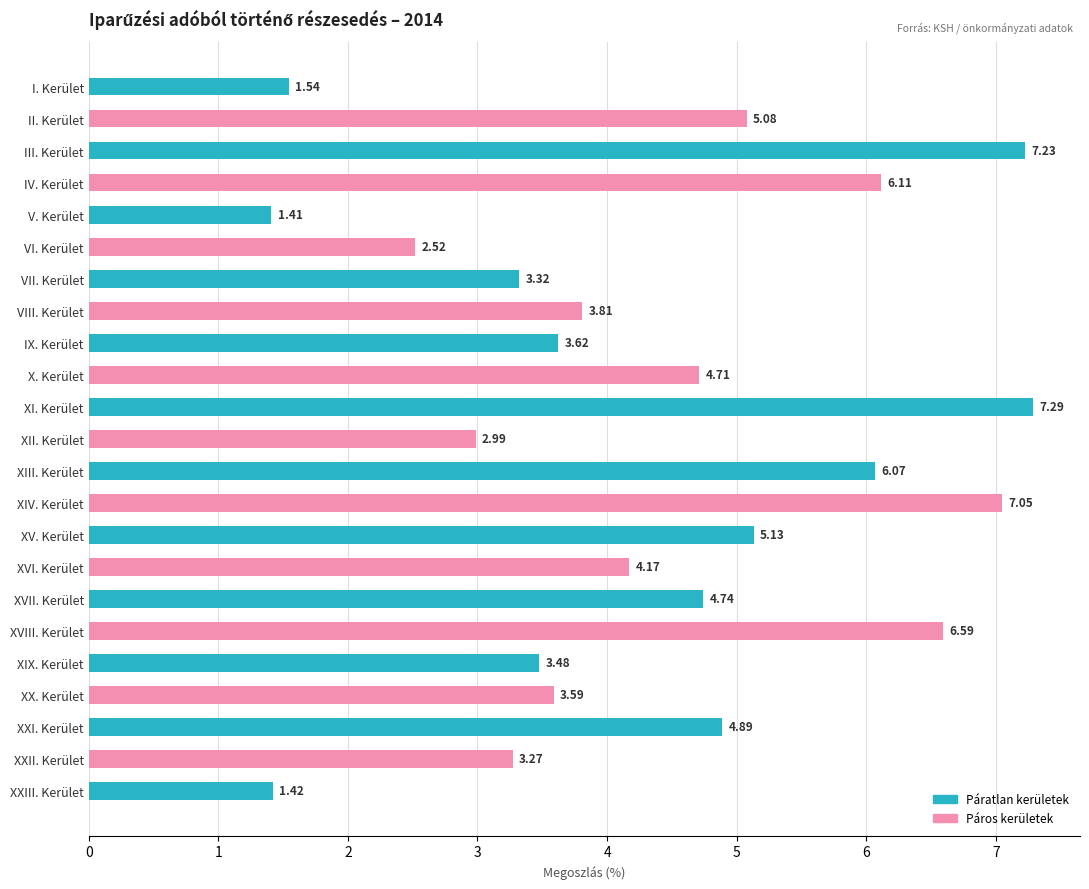

List the labels in order of value, smallest first.

V. Kerület, XXIII. Kerület, I. Kerület, VI. Kerület, XII. Kerület, XXII. Kerület, VII. Kerület, XIX. Kerület, XX. Kerület, IX. Kerület, VIII. Kerület, XVI. Kerület, X. Kerület, XVII. Kerület, XXI. Kerület, II. Kerület, XV. Kerület, XIII. Kerület, IV. Kerület, XVIII. Kerület, XIV. Kerület, III. Kerület, XI. Kerület